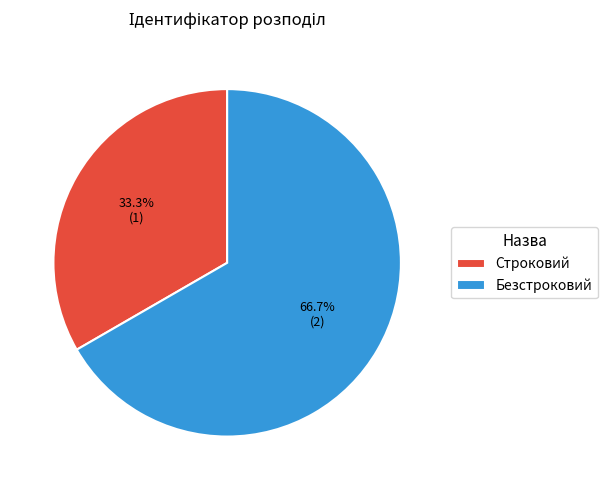

What percentage is the Строковий slice, to the nearest percent?

33%